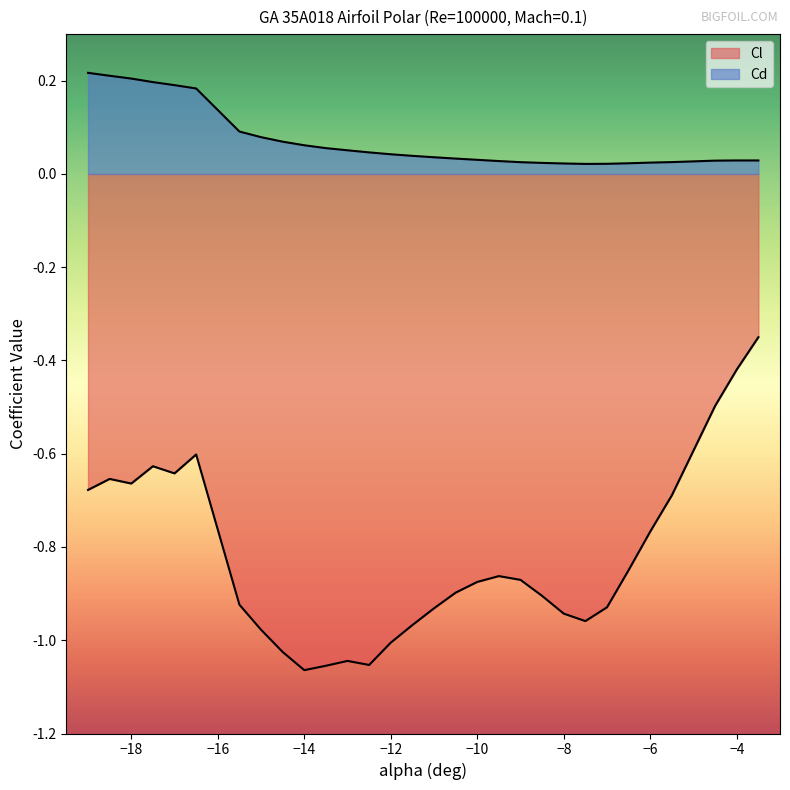

What is the difference between the maximum and minimum values in the Cd series?

0.2